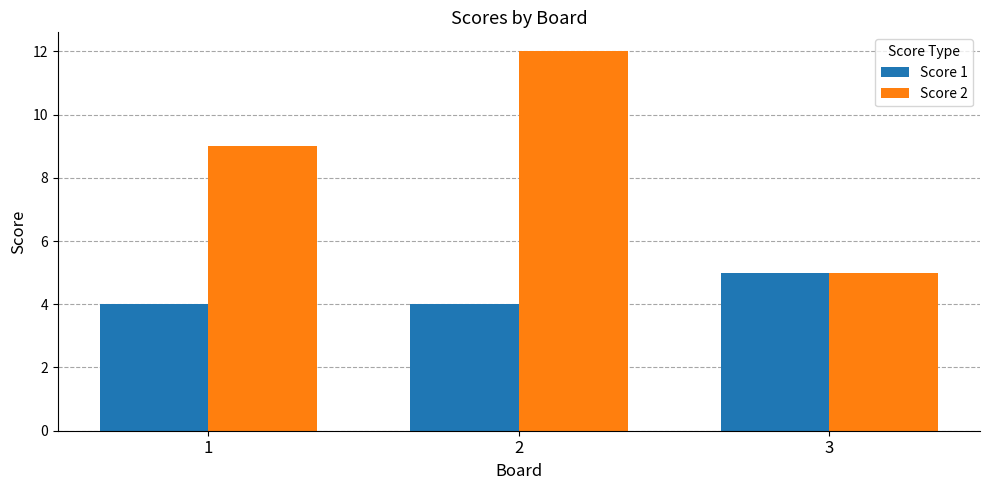

How many bars are there in total?

6